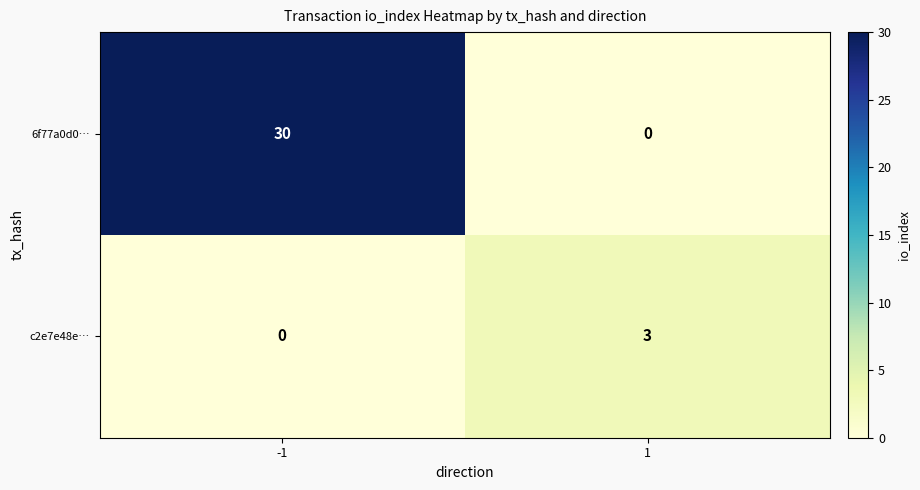

Reading right to left, transcribe all the data shown in this chart.

6f77a0d0…: 1=0	-1=30
c2e7e48e…: 1=3	-1=0